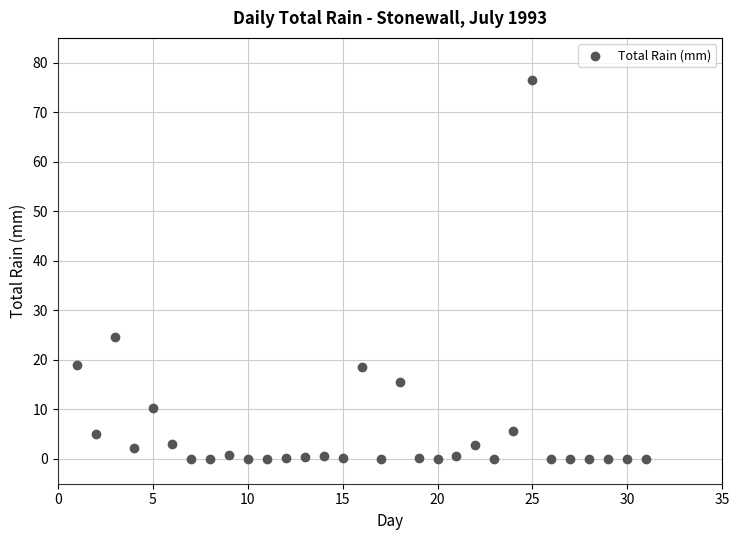

What is the range of X values (max minus min)?

30.0